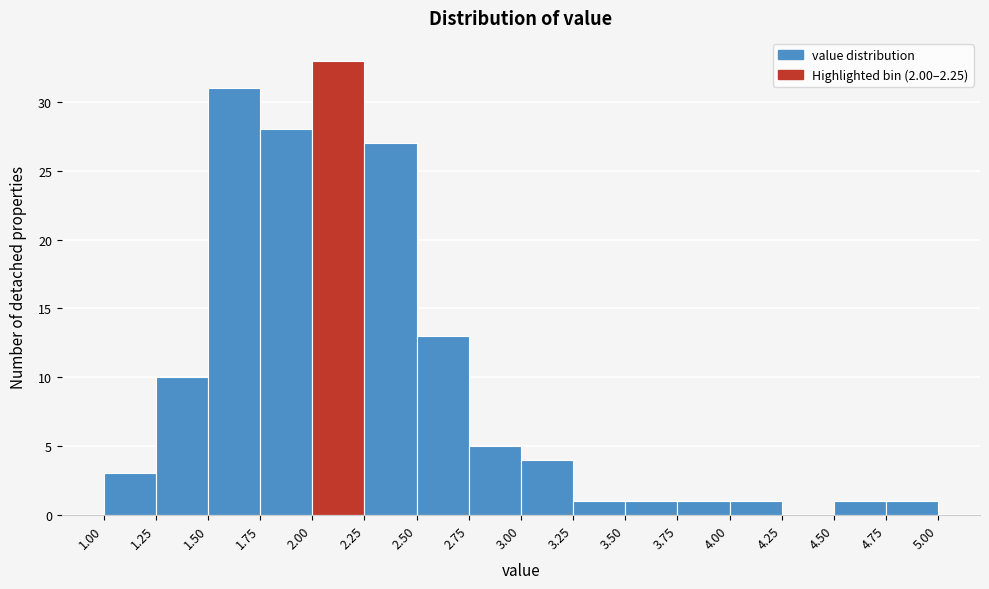

Reading left to right, transcribe this chart: for each bar, give the range it covers on the x-axis and its height. The values are not printed on the chart, so give them approximately, as read against the axis.

1.00 to 1.25: 3
1.25 to 1.50: 10
1.50 to 1.75: 31
1.75 to 2.00: 28
2.00 to 2.25: 33
2.25 to 2.50: 27
2.50 to 2.75: 13
2.75 to 3.00: 5
3.00 to 3.25: 4
3.25 to 3.50: 1
3.50 to 3.75: 1
3.75 to 4.00: 1
4.00 to 4.25: 1
4.25 to 4.50: 0
4.50 to 4.75: 1
4.75 to 5.00: 1